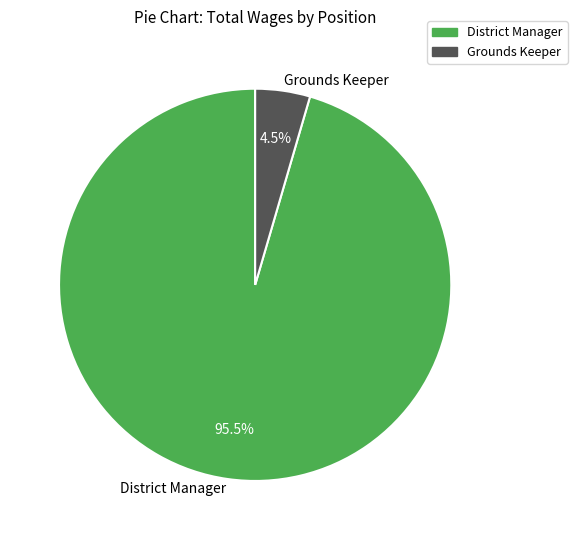

How many segments does this pie chart have?

2